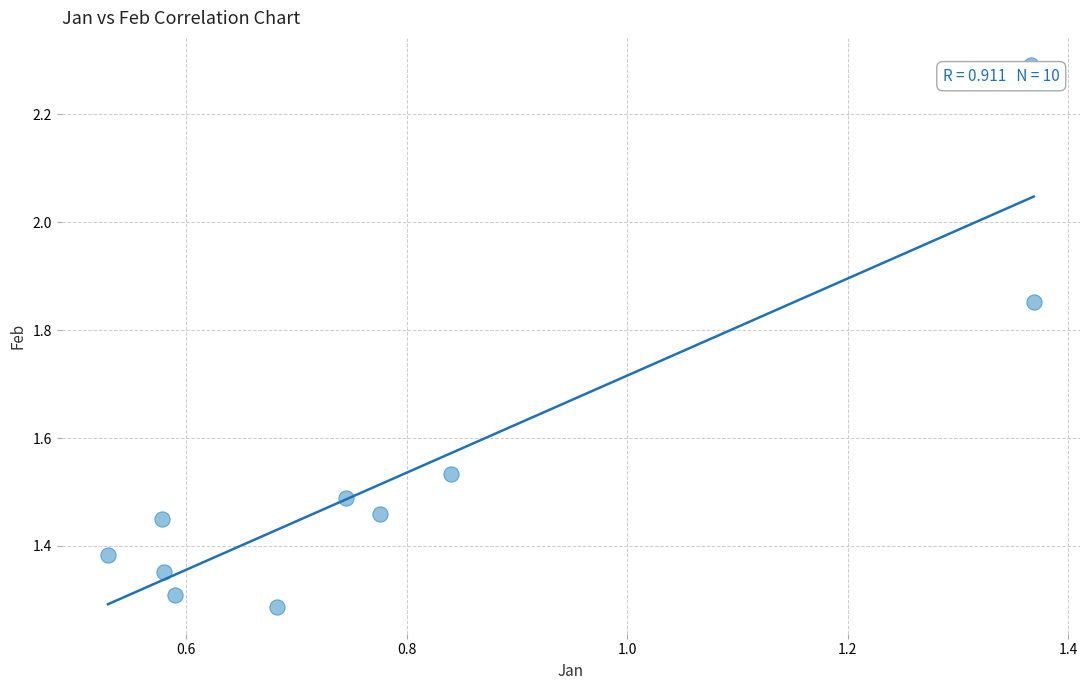

What is the average X value?

0.8